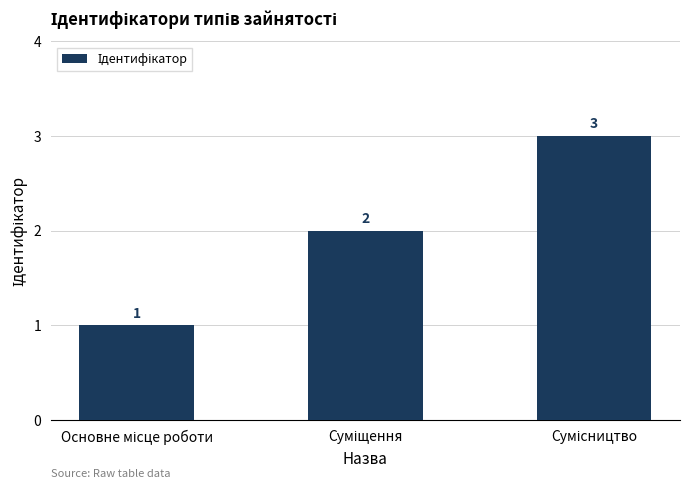

What is the value of the 3rd bar from the left?

3